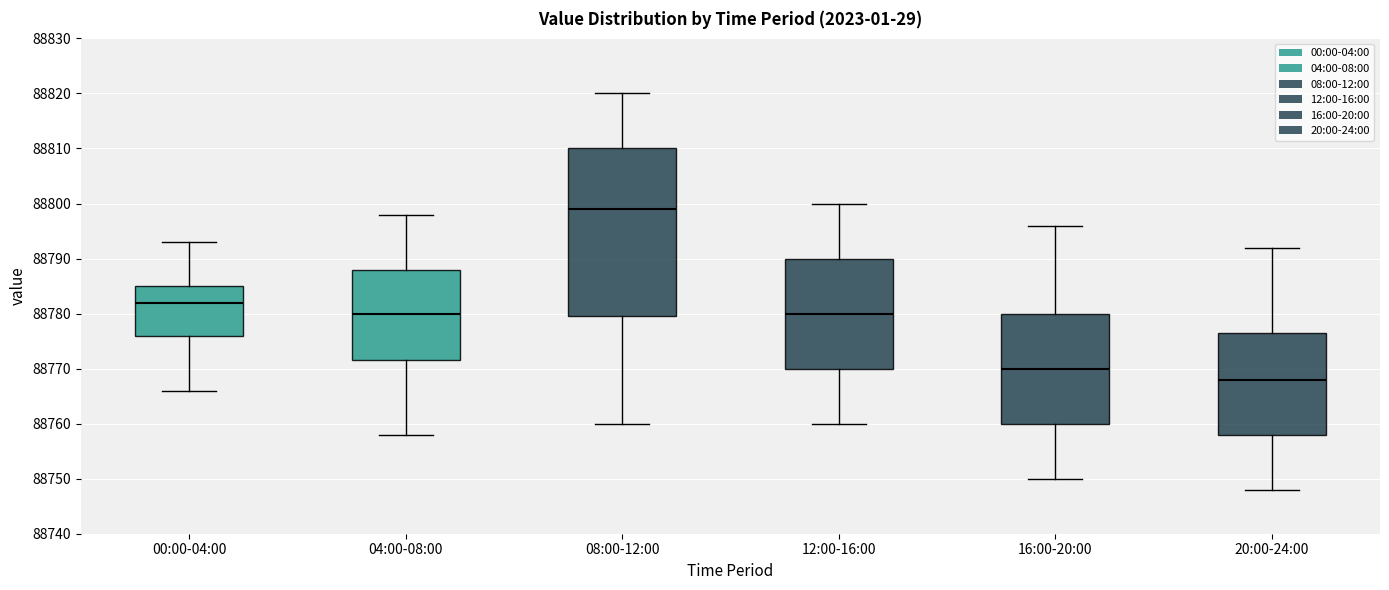

Which box has the lowest median line?

20:00-24:00